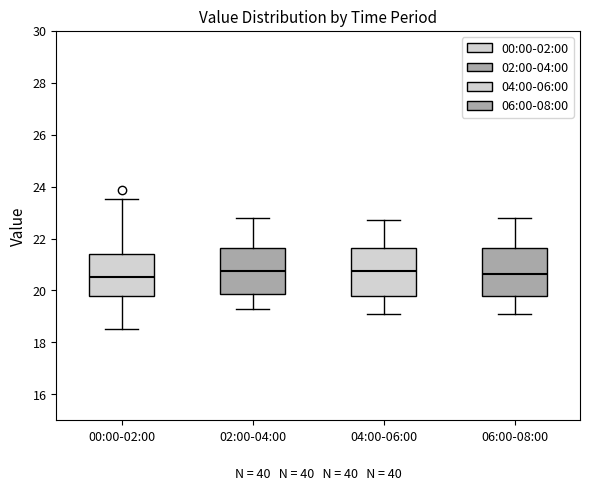

Reading left to right, read every box against the y-axis: the position of its median line, the range the box covers, and the ends of its whiskers. The values are not printed on the chart, so give them approximately, as read against the axis.

00:00-02:00: median 20.6, box 19.8 to 21.4, whiskers 18.6 to 23.6
02:00-04:00: median 20.8, box 19.8 to 21.6, whiskers 19.4 to 22.8
04:00-06:00: median 20.8, box 19.8 to 21.6, whiskers 19.2 to 22.8
06:00-08:00: median 20.6, box 19.8 to 21.6, whiskers 19.2 to 22.8